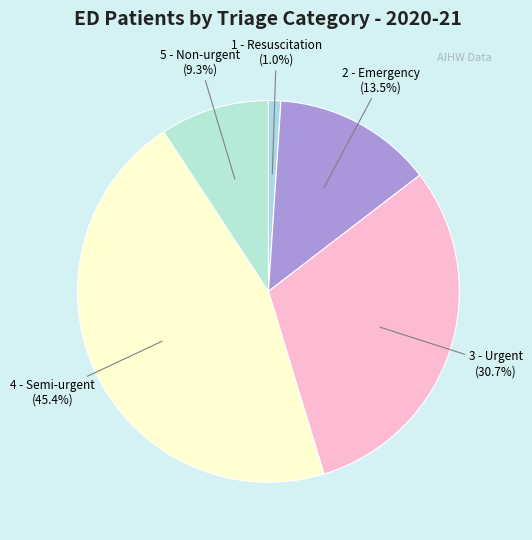

Which slice is the smallest?

1 - Resuscitation